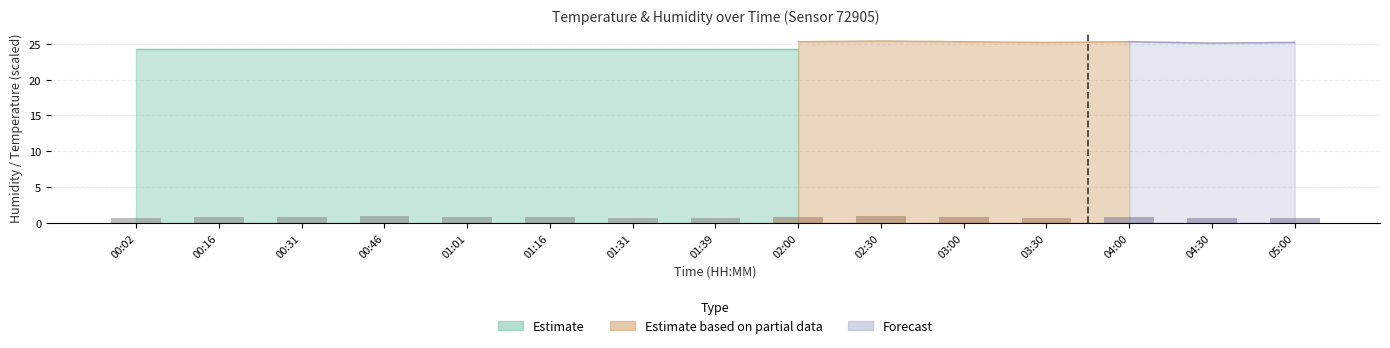

Is it true that the value at 00:46 is 1.3?

False